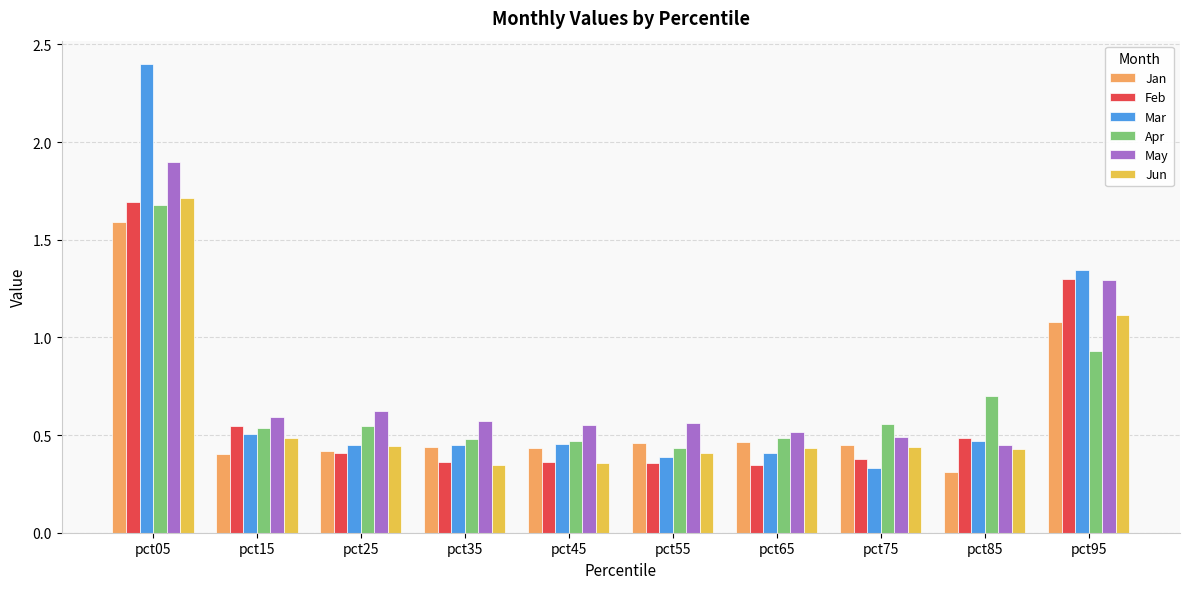

At which category is the sum across all series the highest?

pct05